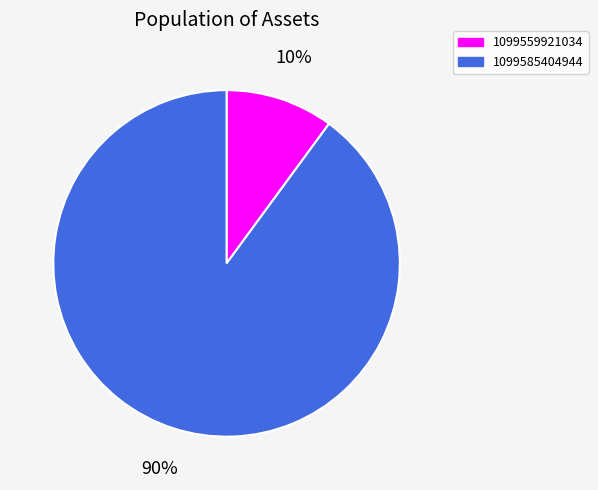

Do 1099559921034 and 1099585404944 together represent more than half of the pie?

Yes